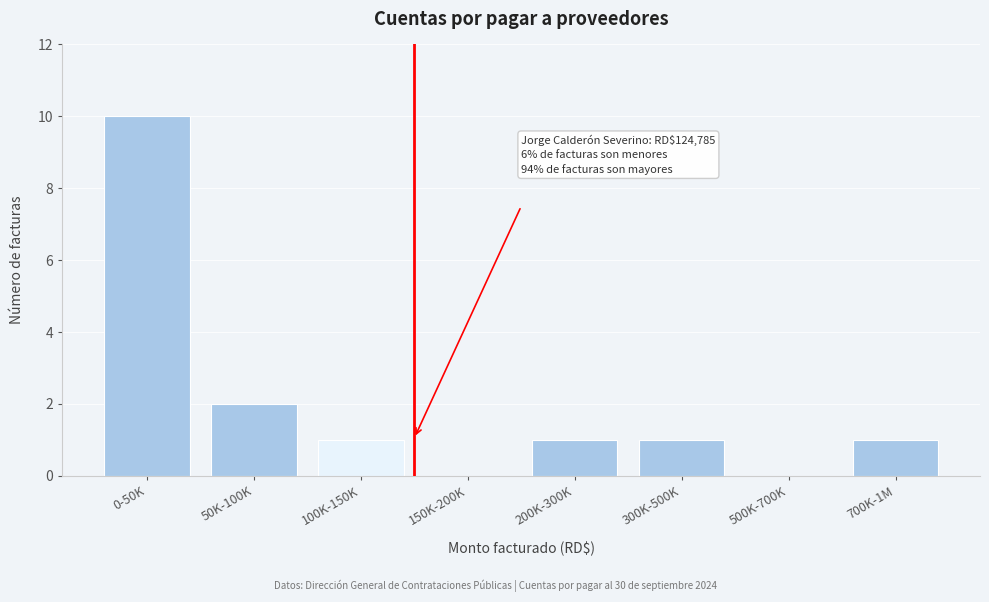

Reading left to right, transcribe all the data shown in this chart.

0-50K=10	50K-100K=2	100K-150K=1	150K-200K=0	200K-300K=1	300K-500K=1	500K-700K=0	700K-1M=1